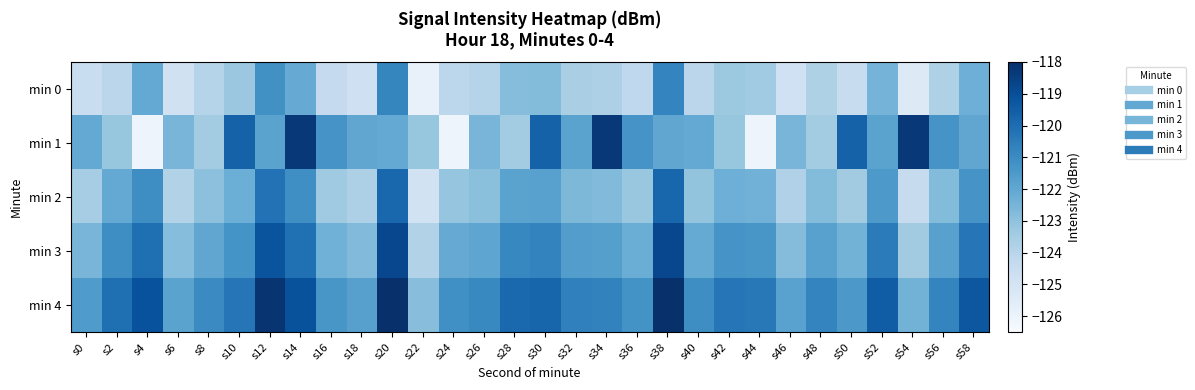

List the series in order of their peak value, highest first.

min 4, min 1, min 3, min 2, min 0